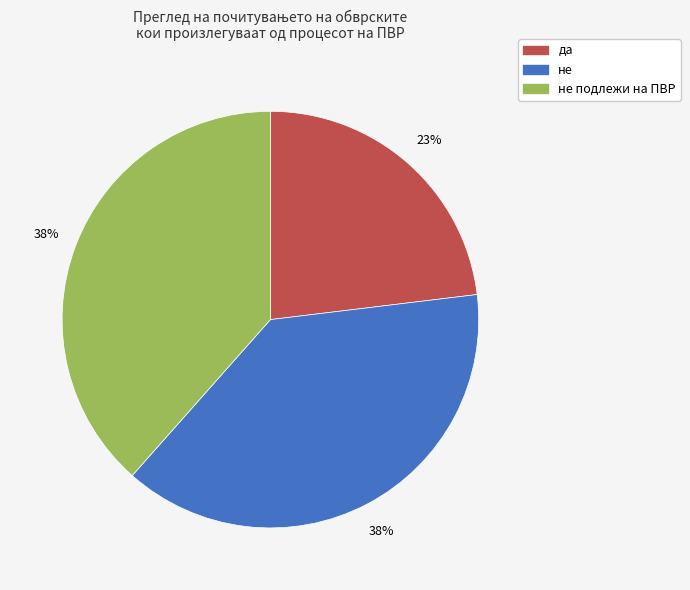

Count the number of slices in the pie.

3